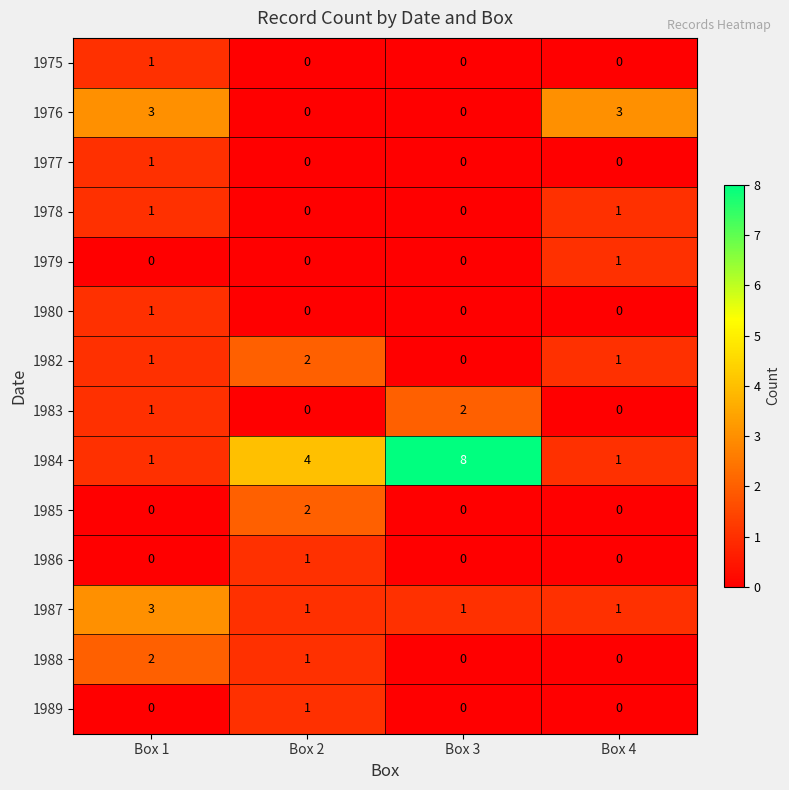

What is the sum of the 1987 values at Box 1 and Box 3?

4